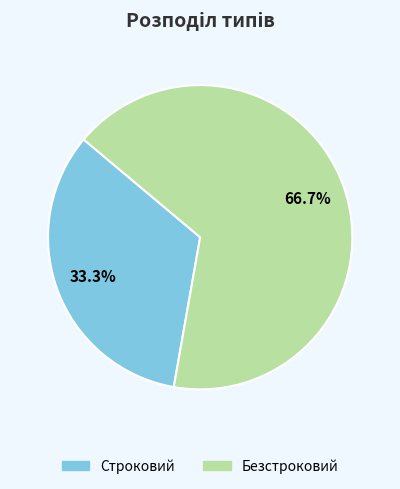

How many slices are in this pie chart?

2